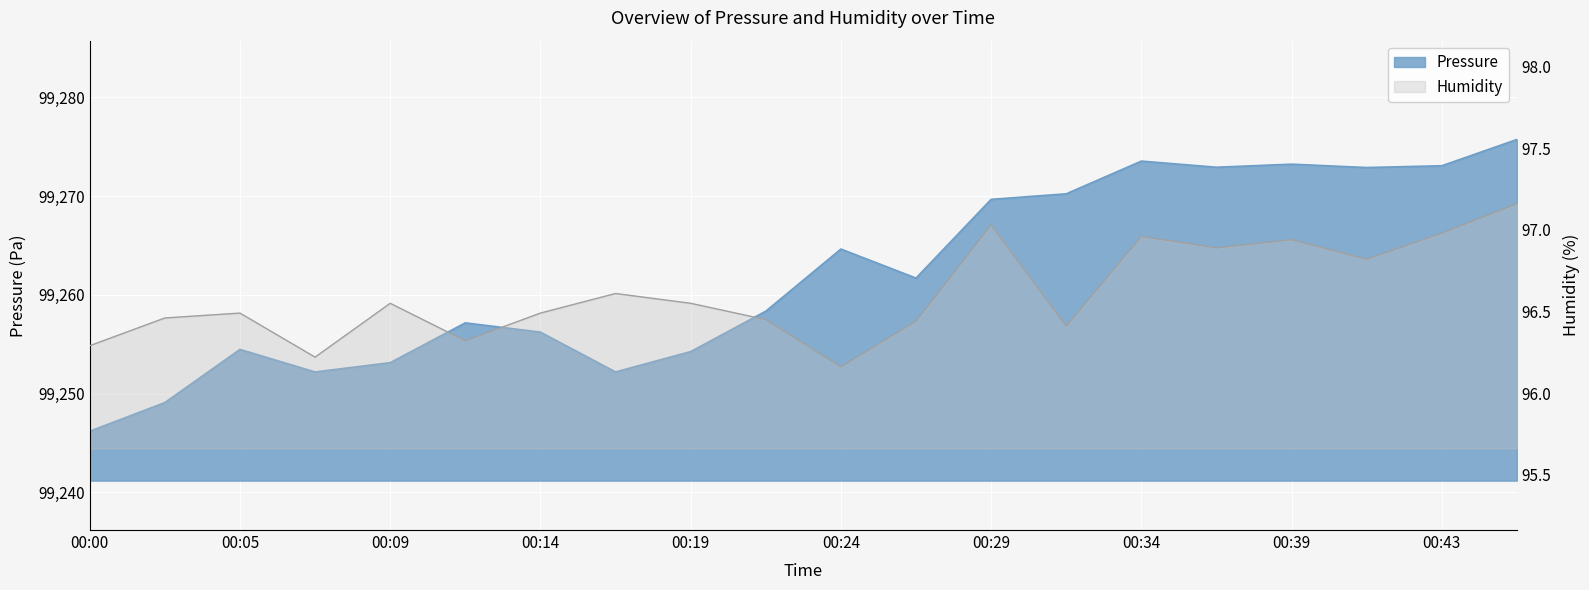

At which label is pressure closest to 99260?

00:22